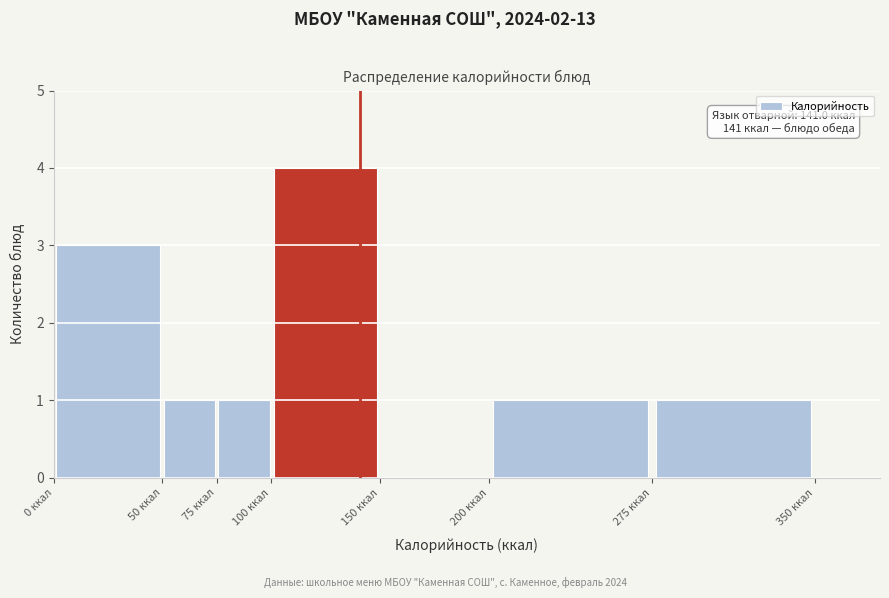

Which range on the x-axis has the tallest bar?

100 to 150